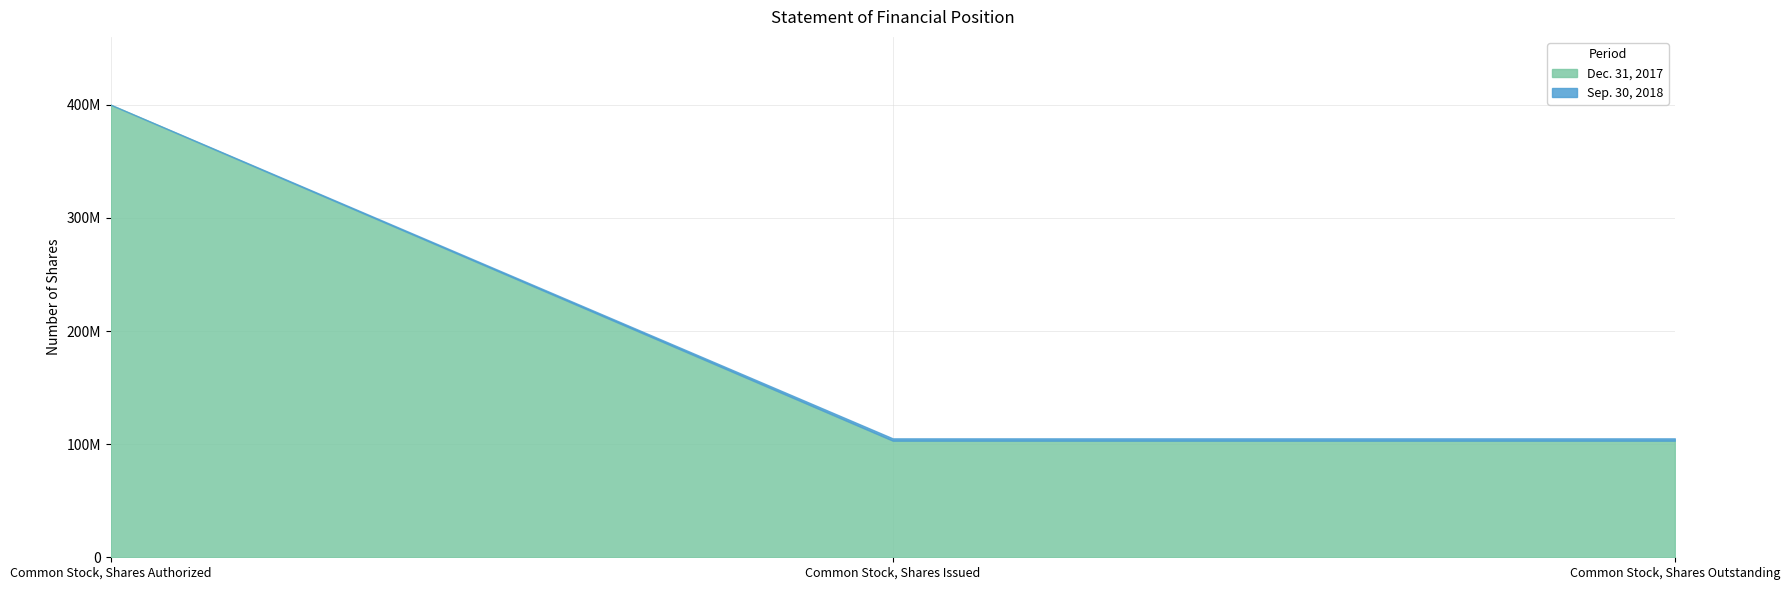

Reading right to left, extract all data points from this chart.

Sep. 30, 2018: Common Stock, Shares Outstanding=105102718	Common Stock, Shares Issued=105102718	Common Stock, Shares Authorized=400000000
Dec. 31, 2017: Common Stock, Shares Outstanding=103102718	Common Stock, Shares Issued=103102718	Common Stock, Shares Authorized=400000000